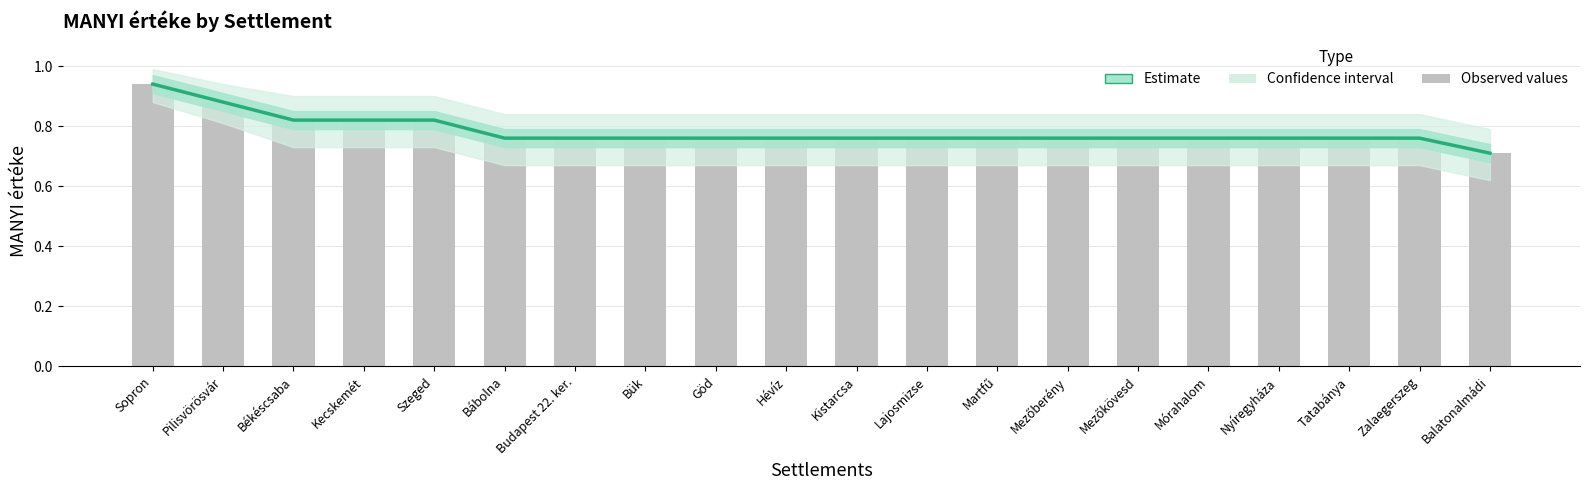

Reading left to right, list all the values displayed in this chart.

0.9	0.9	0.8	0.8	0.8	0.8	0.8	0.8	0.8	0.8	0.8	0.8	0.8	0.8	0.8	0.8	0.8	0.8	0.8	0.7